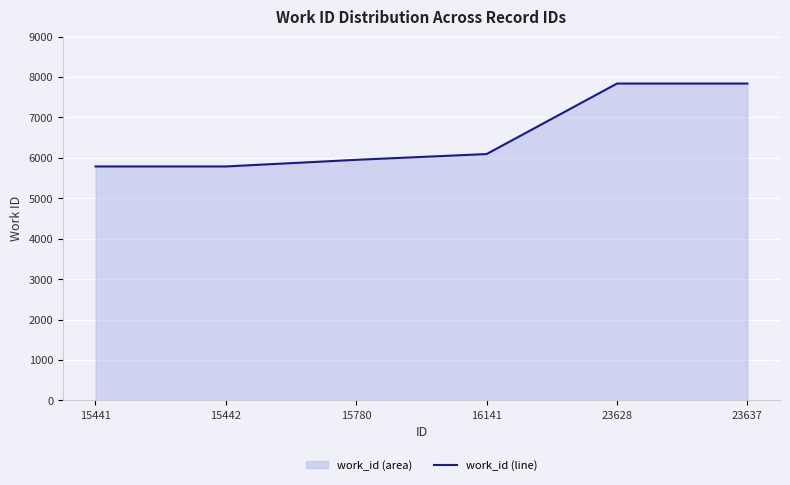

What is the difference between the values at 16141 and 23628?

1743